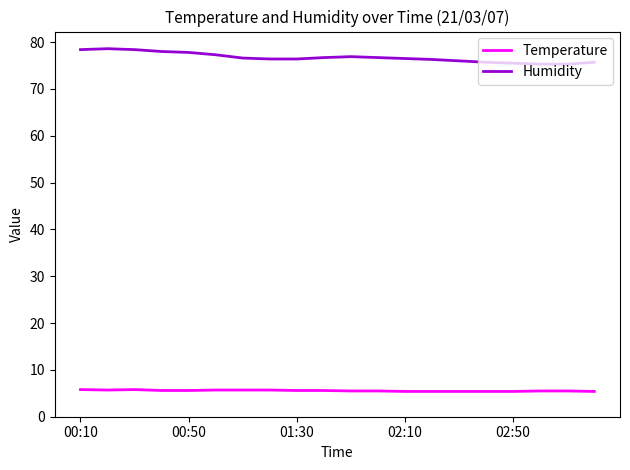

At how many categories does at least one series exceed 56?

20